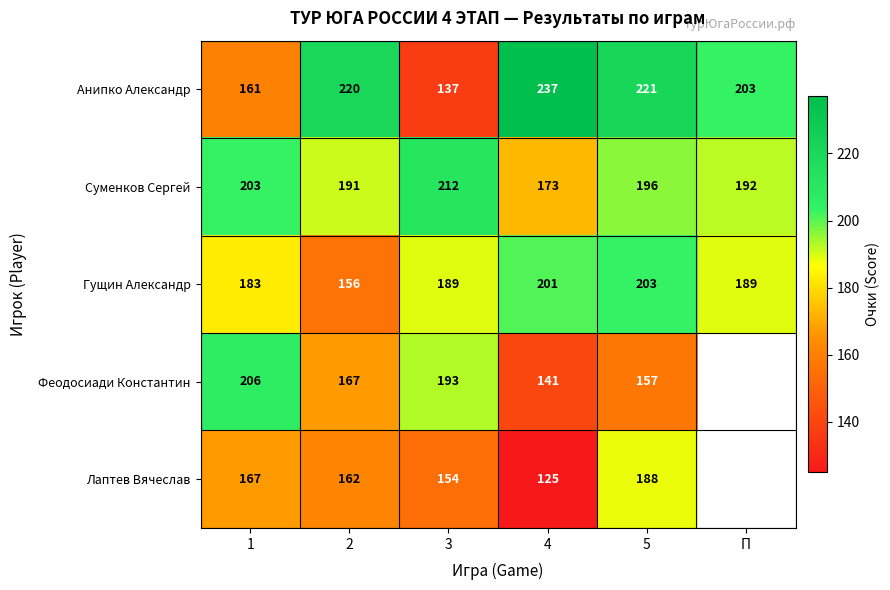

What is the sum of the Феодосиади Константин values at 4 and 2?

308